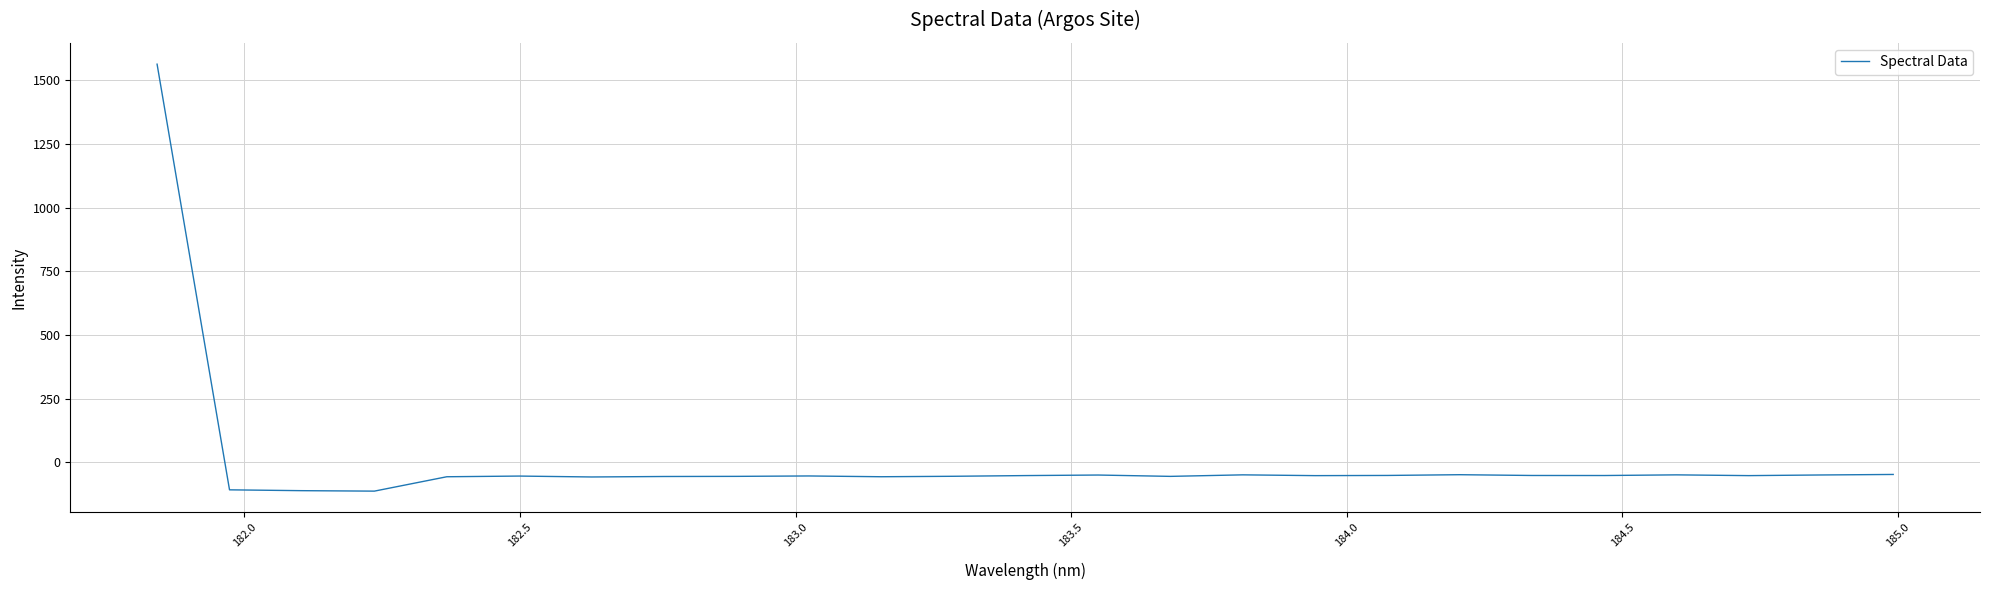

What is the difference between the maximum and minimum values?

1677.8